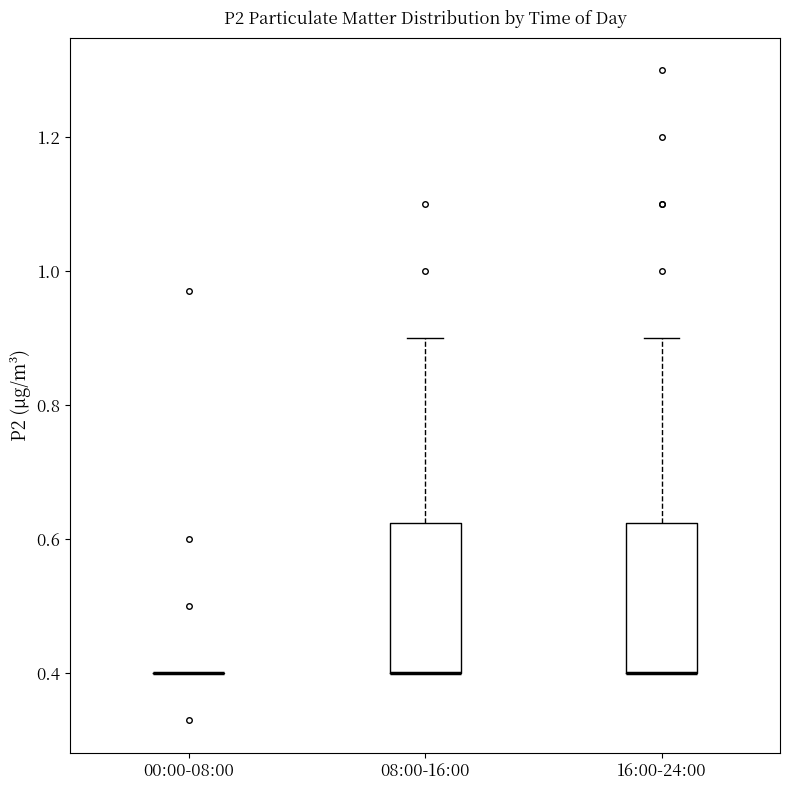

Reading left to right, transcribe this box plot: for each box, give where its median line is, the range the box spans, and where its two whiskers end, as read against the y-axis. The values are not printed on the chart, so give them approximately, as read against the axis.

00:00-08:00: box collapsed to a line at 0.40, whiskers 0.40 to 0.40
08:00-16:00: median 0.40 (drawn on the box's lower edge), box 0.40 to 0.62, whiskers 0.40 to 0.90
16:00-24:00: median 0.40 (drawn on the box's lower edge), box 0.40 to 0.62, whiskers 0.40 to 0.90